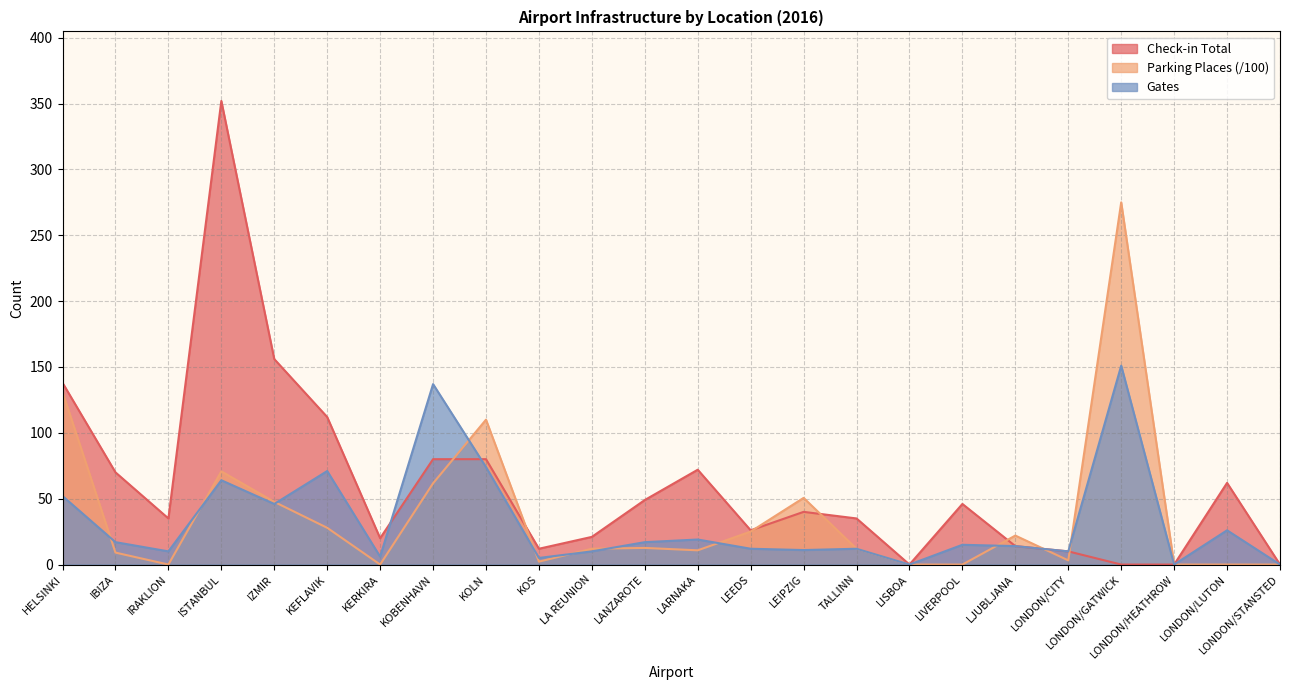

What are all the series names shown in the legend?

Check-in Total, Parking Places (/100), Gates